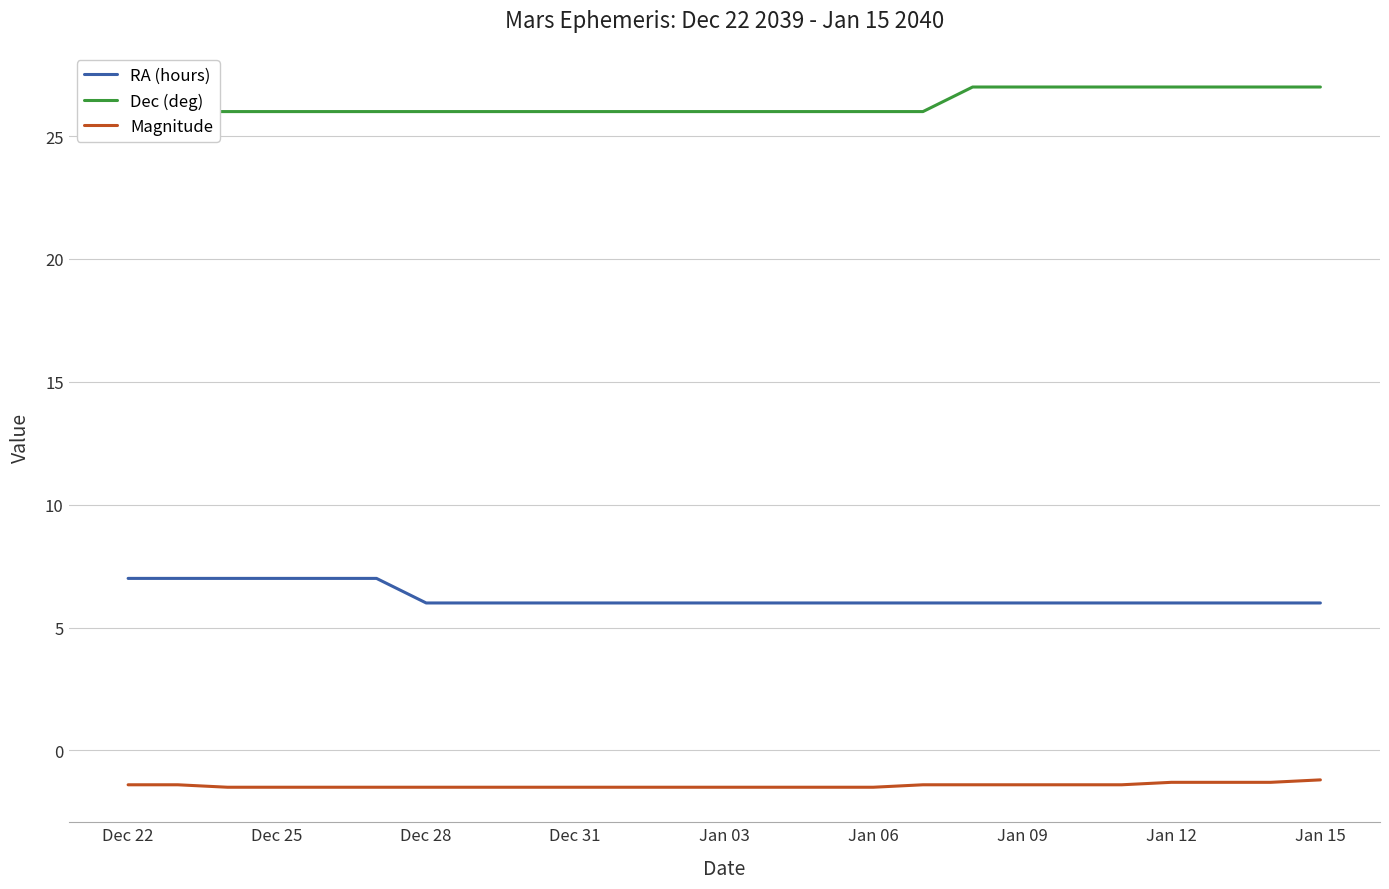

What is the difference between the maximum and second lowest values in the RA (hours) series?

1.0